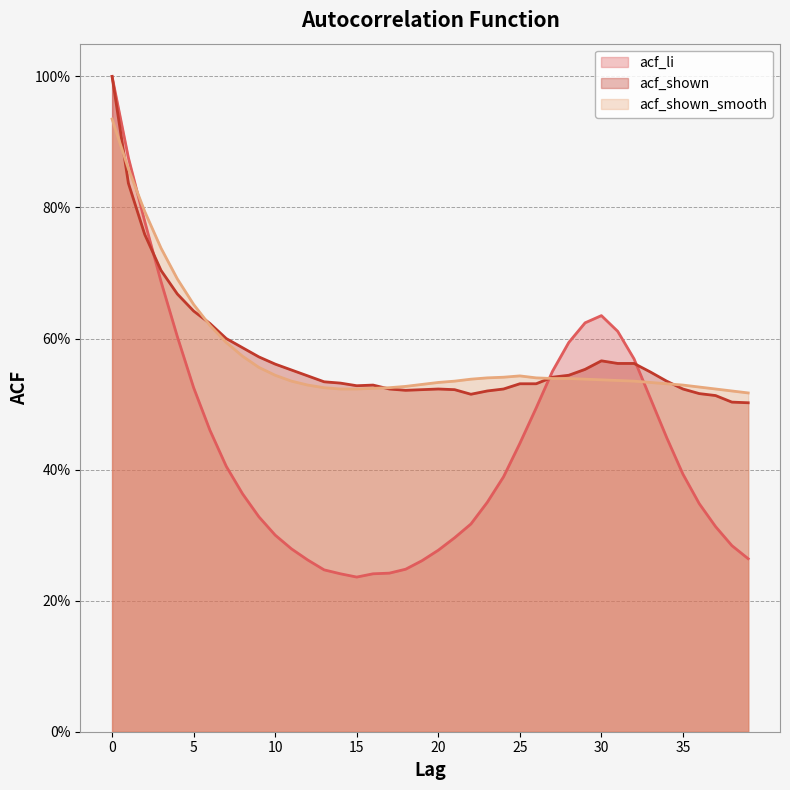

Reading right to left, transcribe all the data shown in this chart.

acf_li: 39=0.3	38=0.3	37=0.3	36=0.3	35=0.4	34=0.4	33=0.5	32=0.6	31=0.6	30=0.6	29=0.6	28=0.6	27=0.6	26=0.5	25=0.4	24=0.4	23=0.3	22=0.3	21=0.3	20=0.3	19=0.3	18=0.2	17=0.2	16=0.2	15=0.2	14=0.2	13=0.2	12=0.3	11=0.3	10=0.3	9=0.3	8=0.4	7=0.4	6=0.5	5=0.5	4=0.6	3=0.7	2=0.8	1=0.9	0=1.0
acf_shown: 39=0.5	38=0.5	37=0.5	36=0.5	35=0.5	34=0.5	33=0.5	32=0.6	31=0.6	30=0.6	29=0.6	28=0.5	27=0.5	26=0.5	25=0.5	24=0.5	23=0.5	22=0.5	21=0.5	20=0.5	19=0.5	18=0.5	17=0.5	16=0.5	15=0.5	14=0.5	13=0.5	12=0.5	11=0.6	10=0.6	9=0.6	8=0.6	7=0.6	6=0.6	5=0.6	4=0.7	3=0.7	2=0.8	1=0.8	0=1.0
acf_shown_smooth: 39=0.5	38=0.5	37=0.5	36=0.5	35=0.5	34=0.5	33=0.5	32=0.5	31=0.5	30=0.5	29=0.5	28=0.5	27=0.5	26=0.5	25=0.5	24=0.5	23=0.5	22=0.5	21=0.5	20=0.5	19=0.5	18=0.5	17=0.5	16=0.5	15=0.5	14=0.5	13=0.5	12=0.5	11=0.5	10=0.5	9=0.6	8=0.6	7=0.6	6=0.6	5=0.7	4=0.7	3=0.7	2=0.8	1=0.9	0=0.9